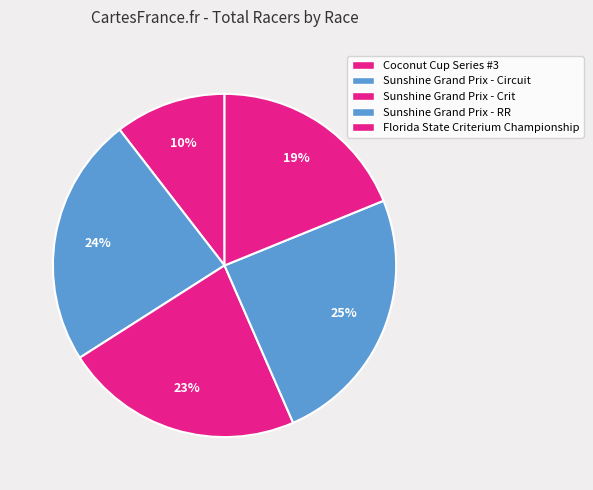

Rank the categories by value from lowest to highest.

Coconut Cup Series #3, Florida State Criterium Championship, Sunshine Grand Prix - Crit, Sunshine Grand Prix - Circuit, Sunshine Grand Prix - RR